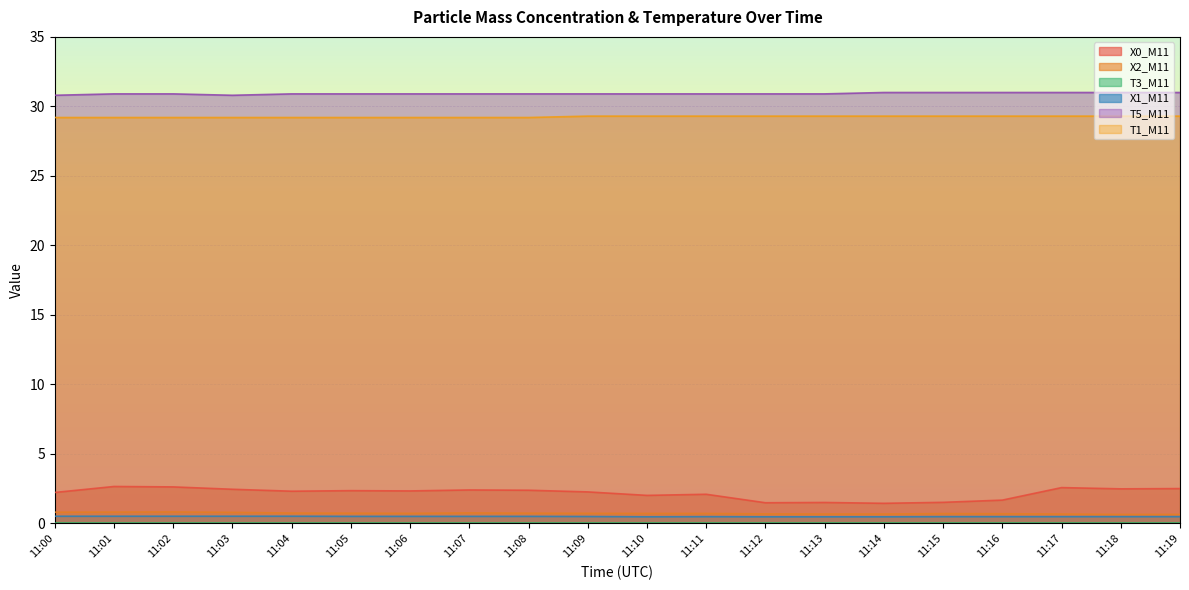

Does the chart display data point markers on the line(s)?

No